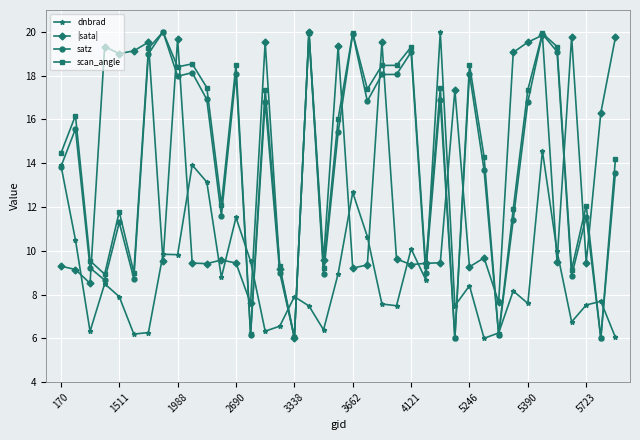

True or false: satz has more than 0 points higher than both neighbors.

True